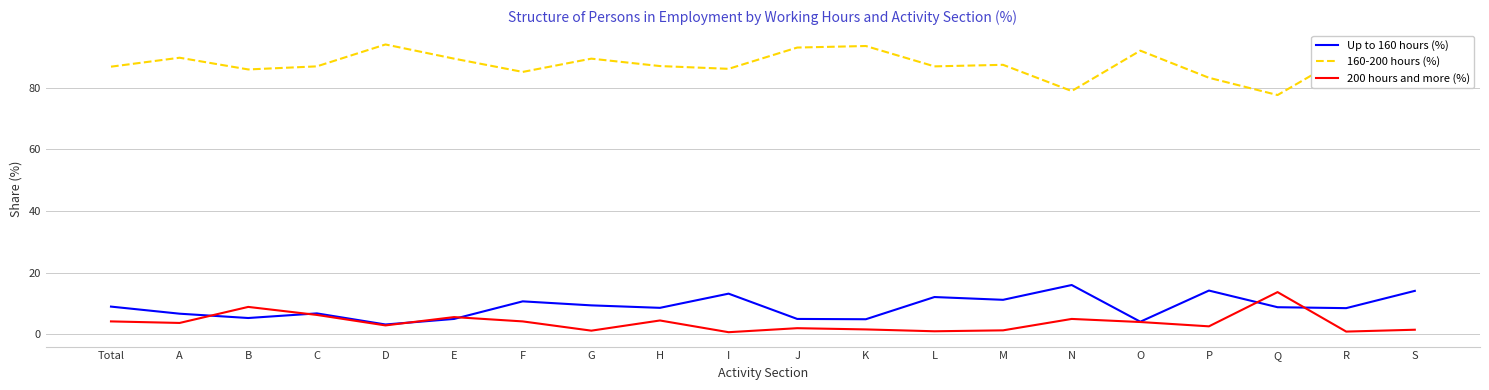

Is this an area chart (filled region under the line)?

No